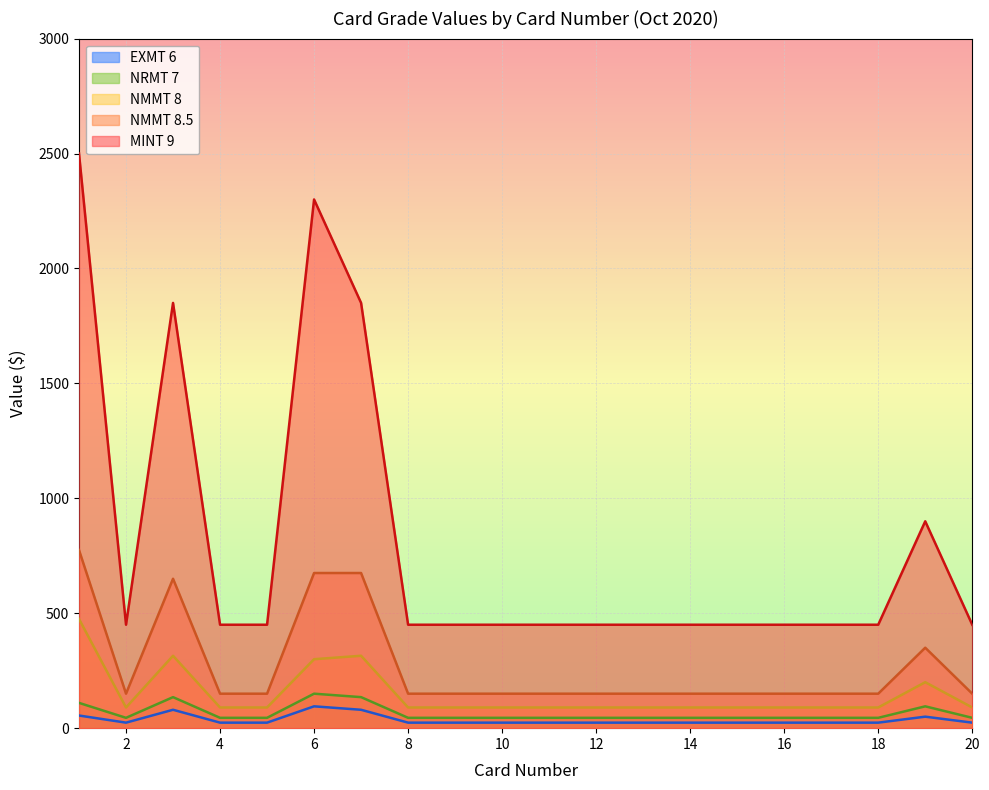

Which has a higher value, 12 or 6?

6